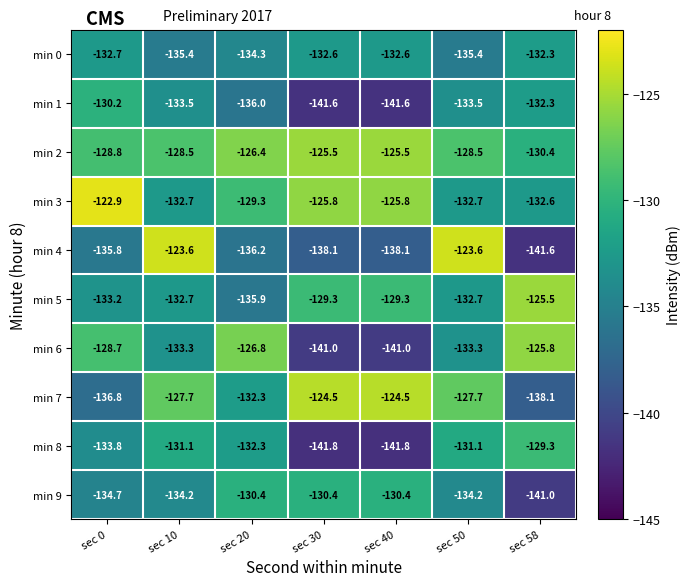

Which series changed the most between sec 0 and sec 58?

min 3